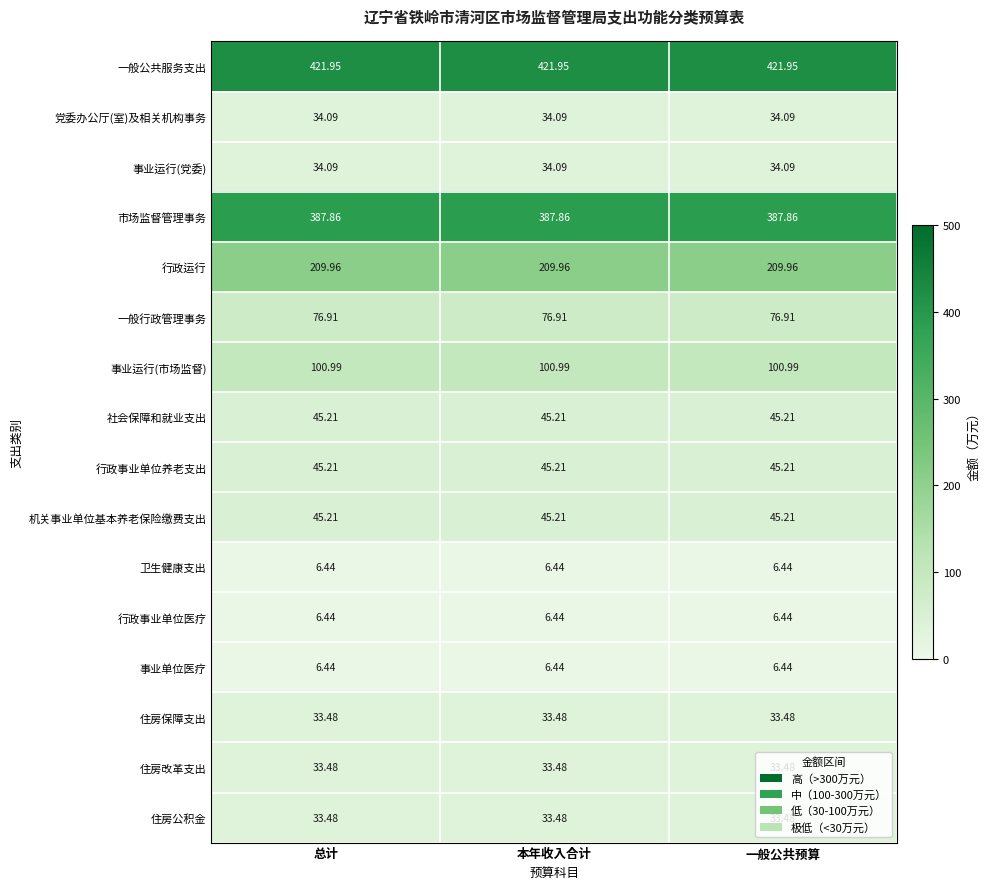

Is the value of 党委办公厅(室)及相关机构事务 at 本年收入合计 greater than the value of 行政事业单位养老支出 at 一般公共预算?

No